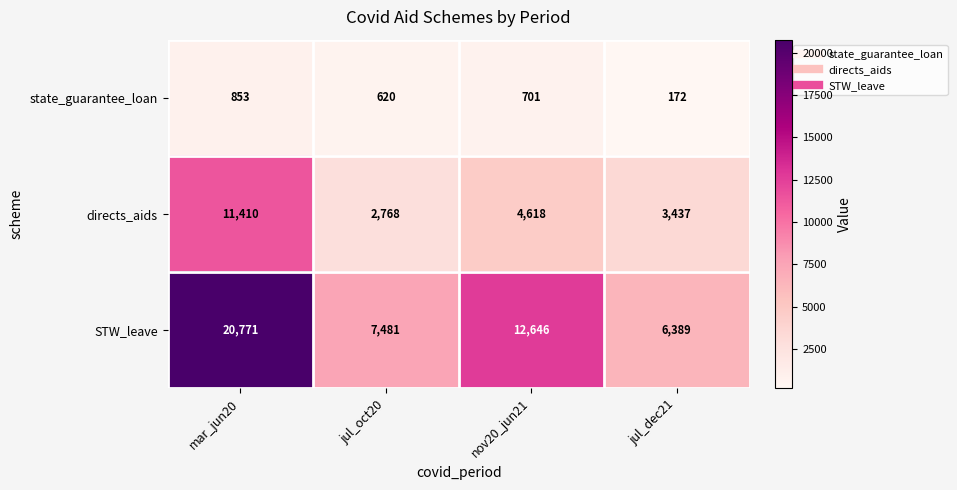

Is it true that directs_aids equals 3437 at jul_dec21?

True